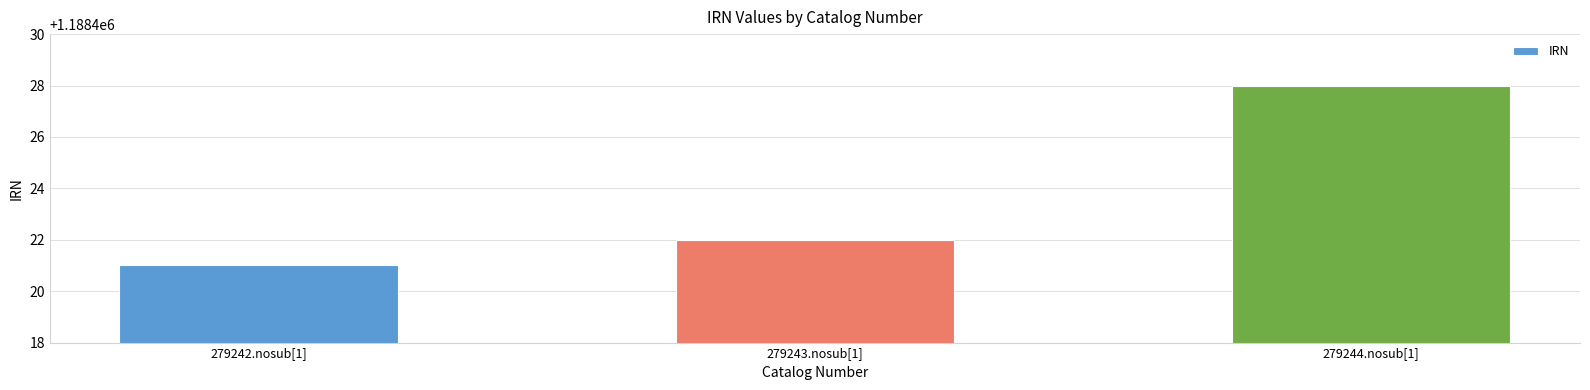

Count the number of categories in the chart.

3